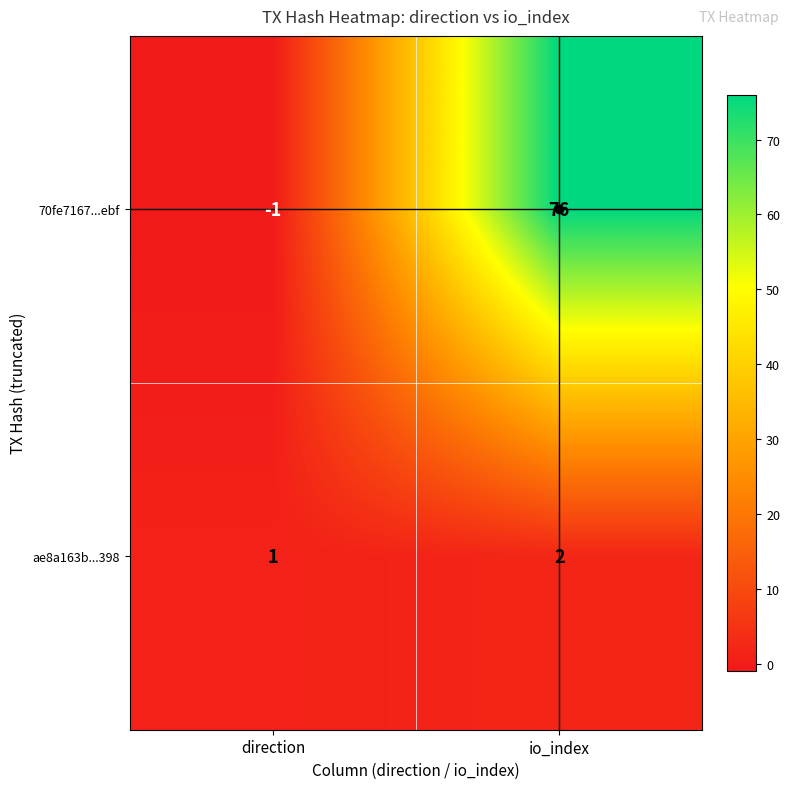

Which series has the largest range (max minus min)?

70fe7167...ebf